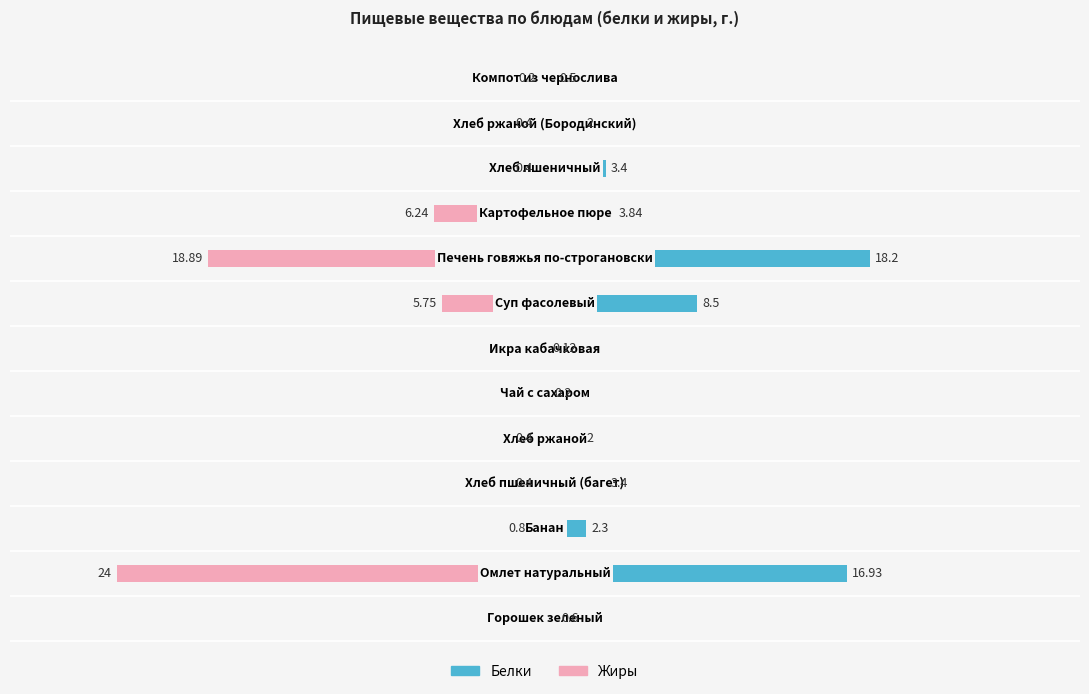

What are all the series names shown in the legend?

Жиры, Белки